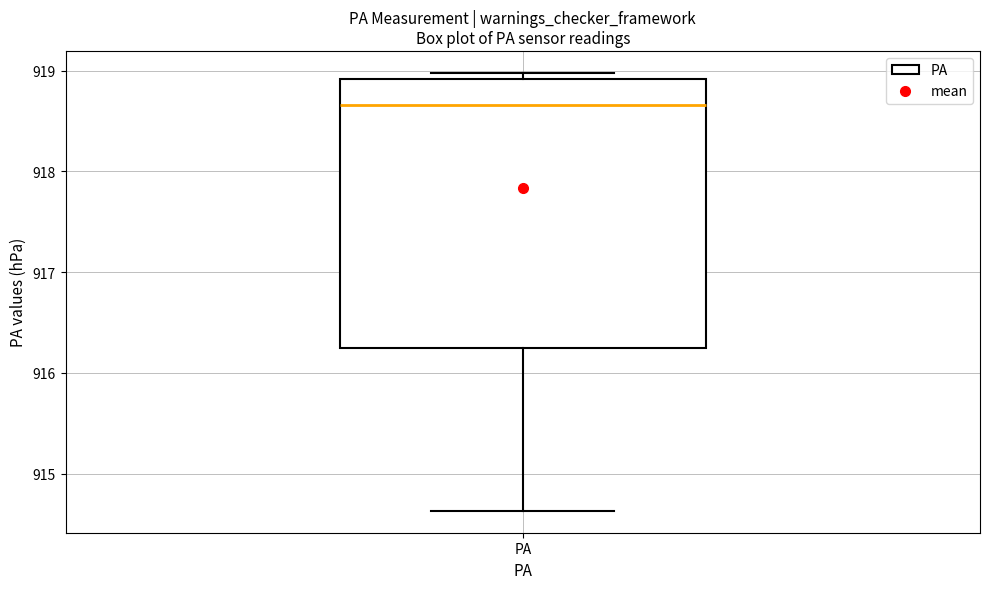

Transcribe this box plot: give where the median line is, the range the box spans, and where the two whiskers end, as read against the y-axis. The values are not printed on the chart, so give them approximately, as read against the axis.

median 918.7, box 916.2 to 918.9, whiskers 914.6 to 919.0